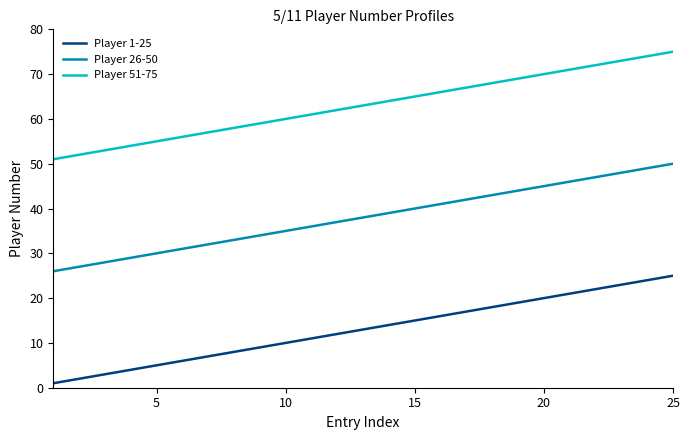

What is the sum of all Player 1-25 values?

325